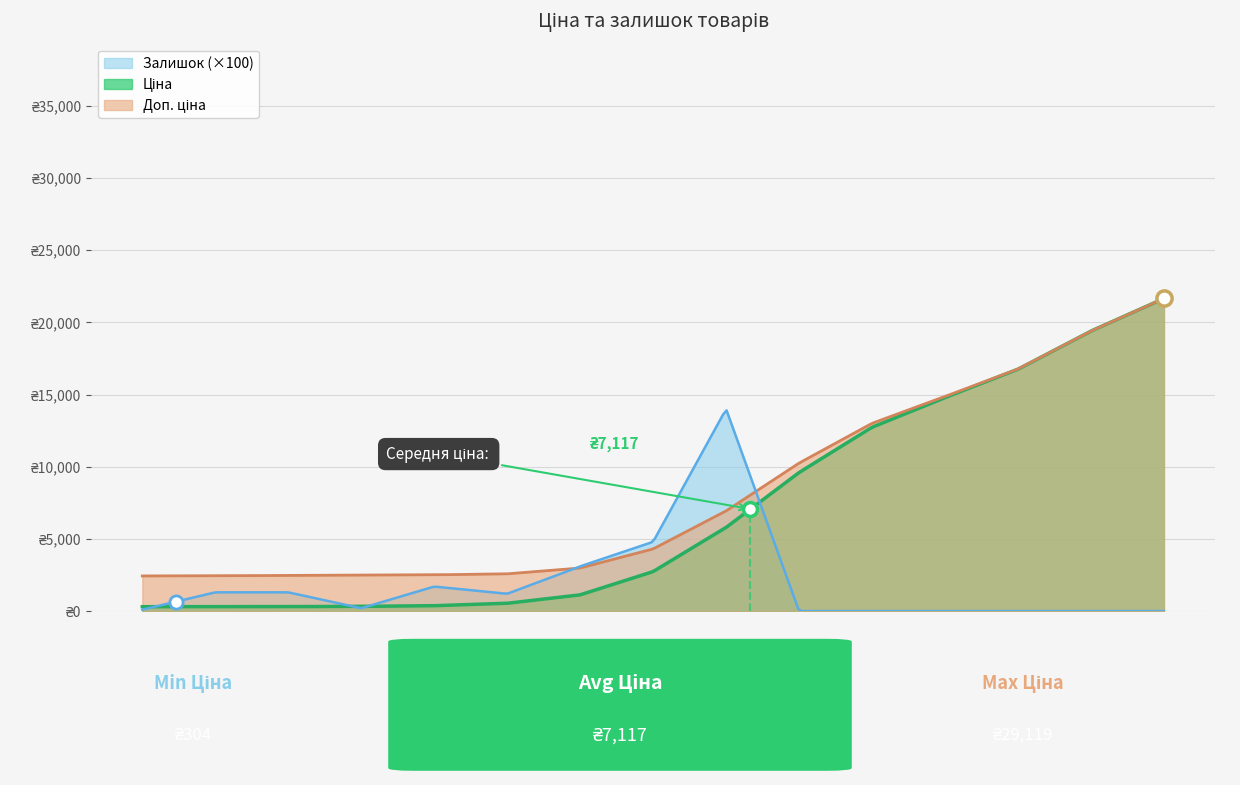

Which series contains the highest Y value?

Ціна